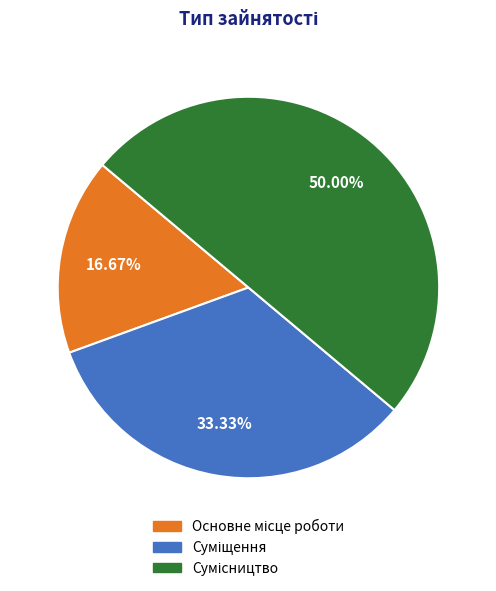

How many slices are in this pie chart?

3